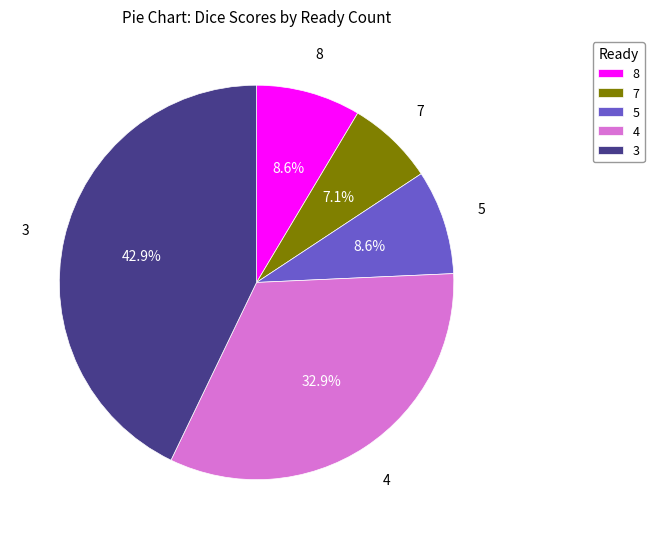

Combined, do 8 and 4 account for over 50%?

No